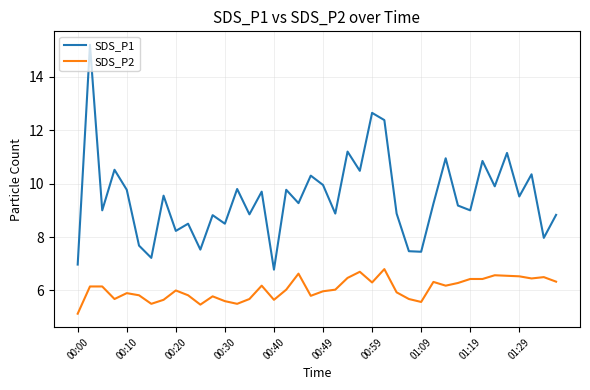

What is the difference between the maximum and minimum values in the SDS_P1 series?

8.4